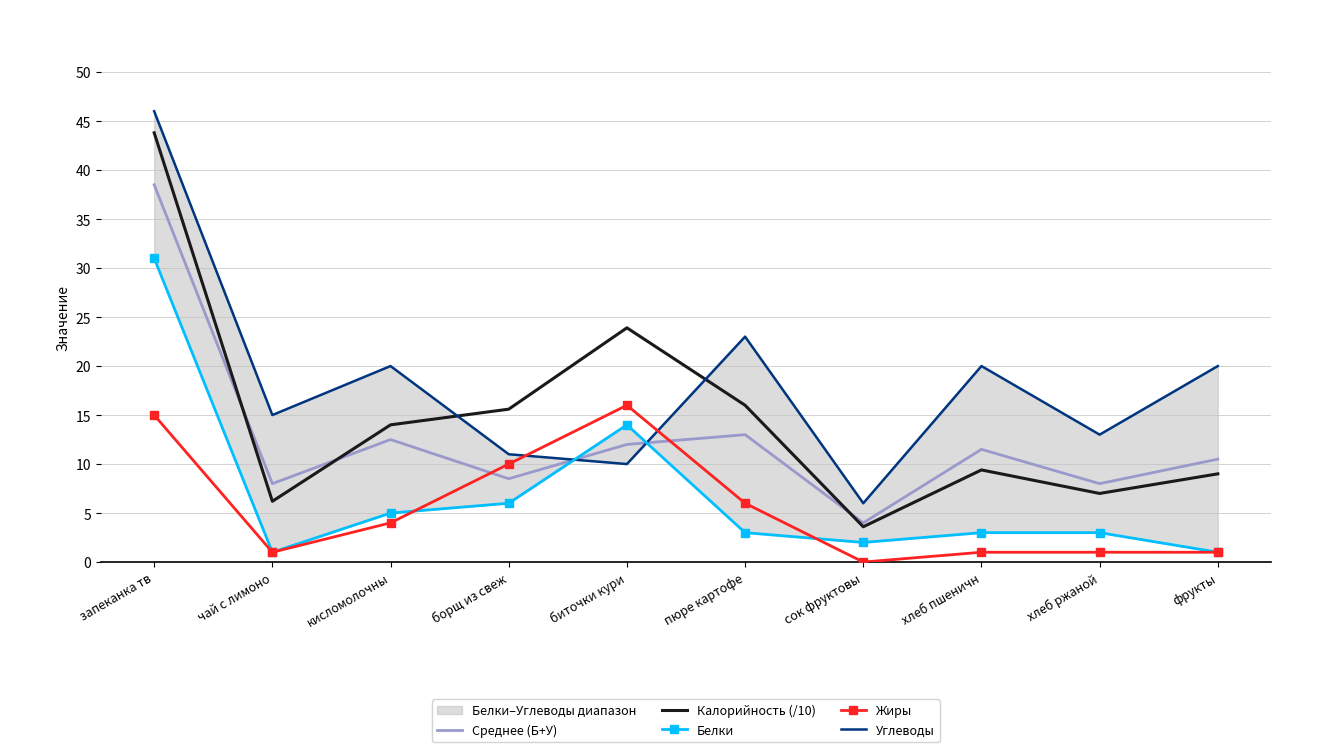

At which category does Калорийность (/10) reach its first local valley?

чай с лимоно